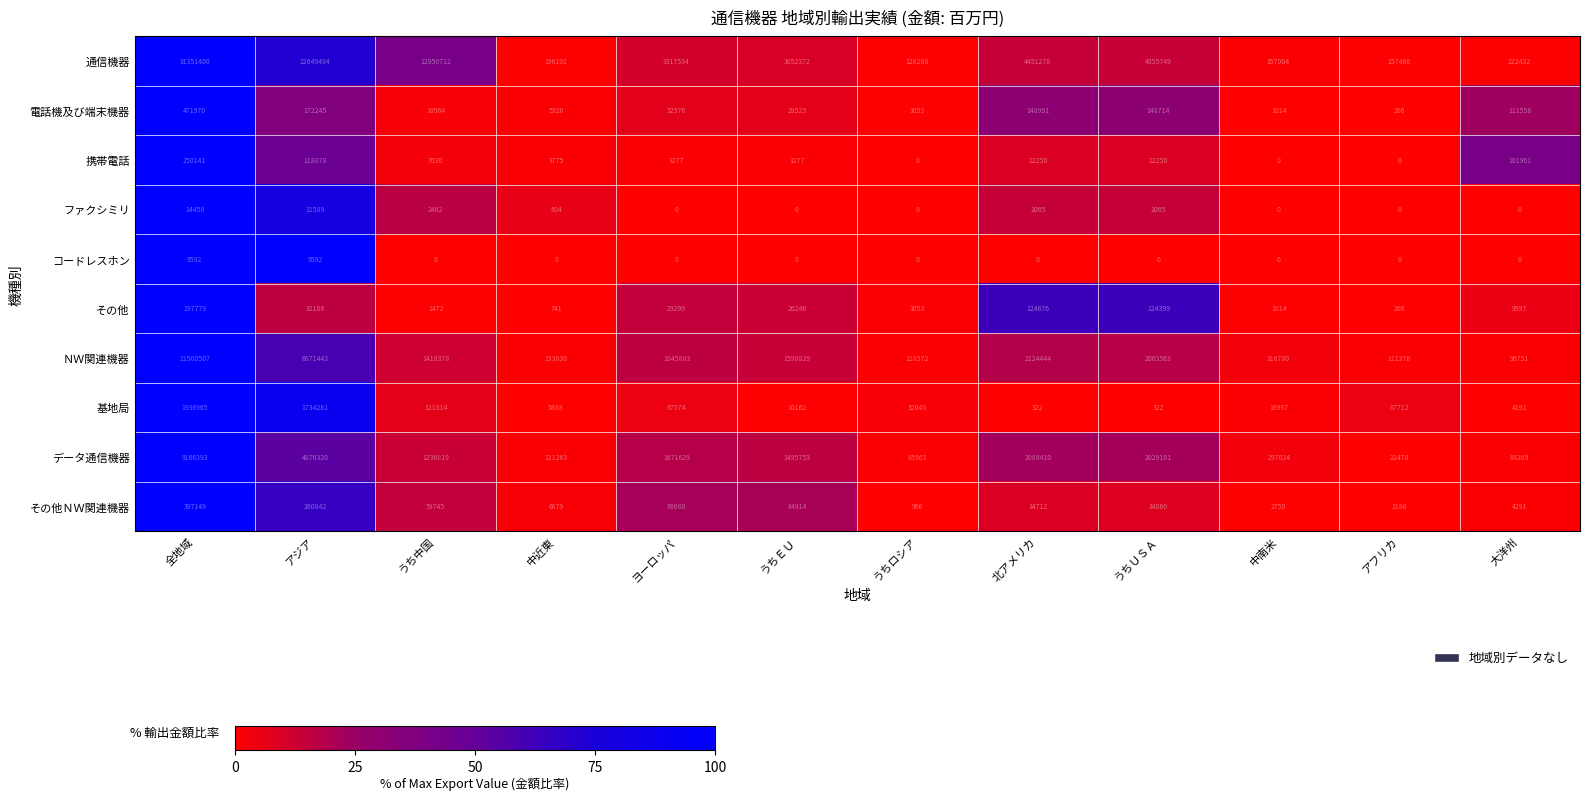

True or false: 通信機器 has a value of 105817 at 中南米.

False